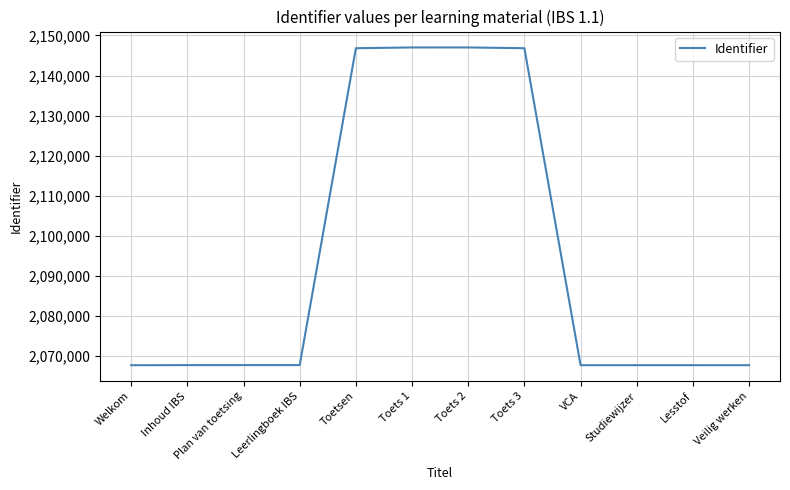

What is the ratio of the value at Plan van toetsing to the value at Welkom?

1.0